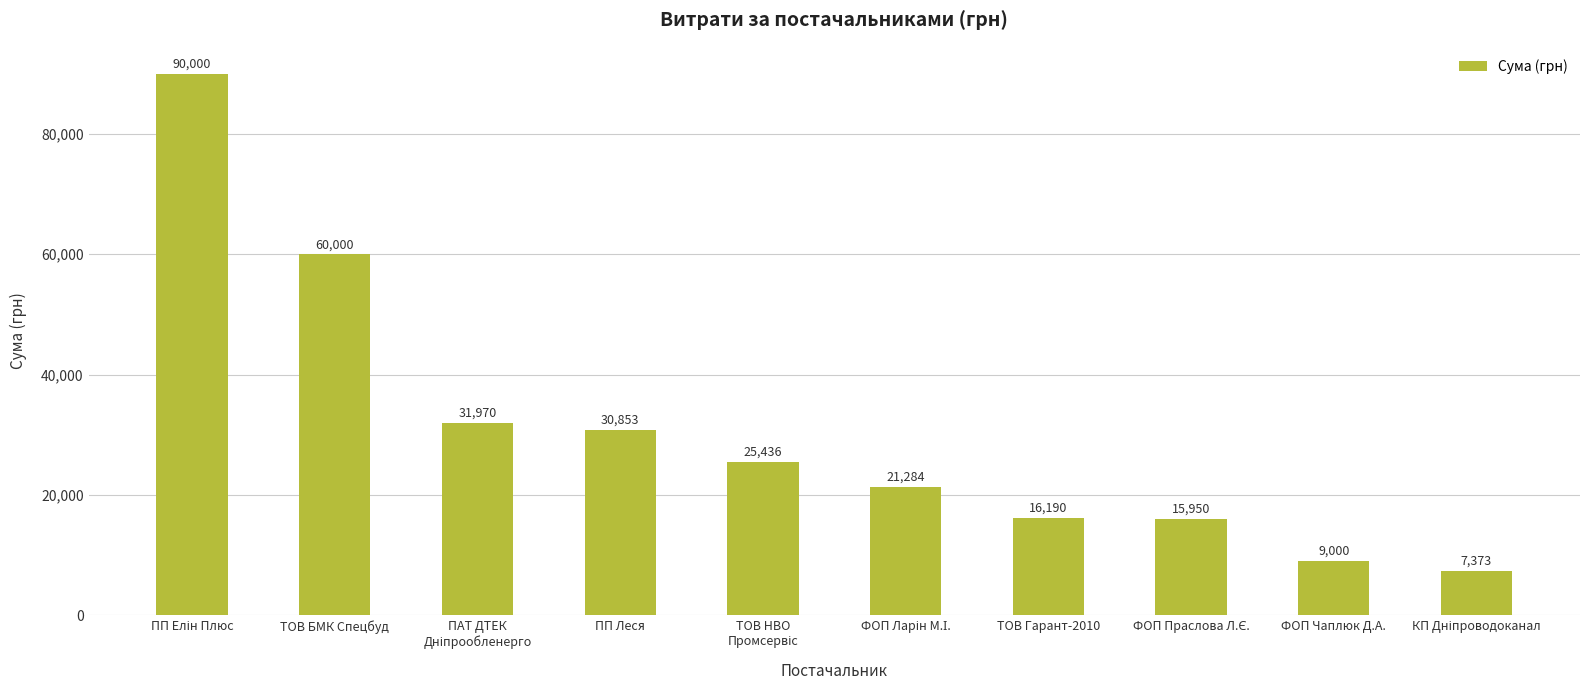

How many data points does each series have?

10